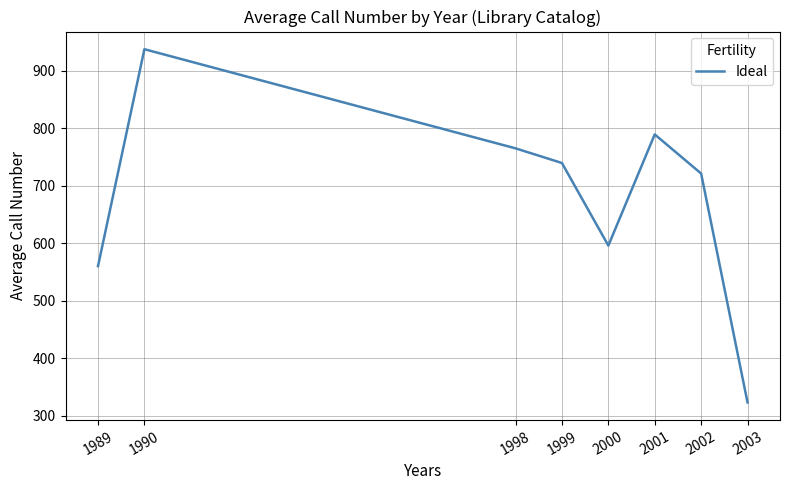

At which label is the value closest to 630?

2000